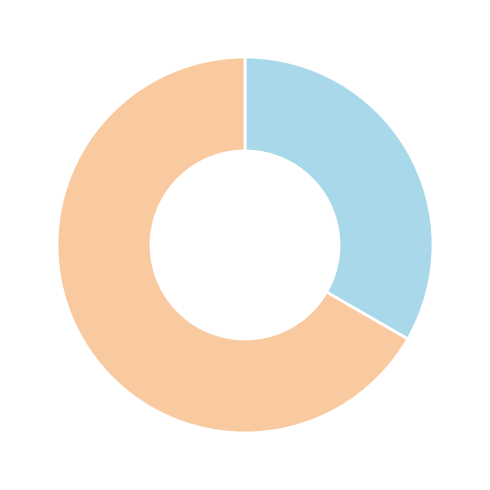

Is there any slice that represents more than half of the pie?

Yes